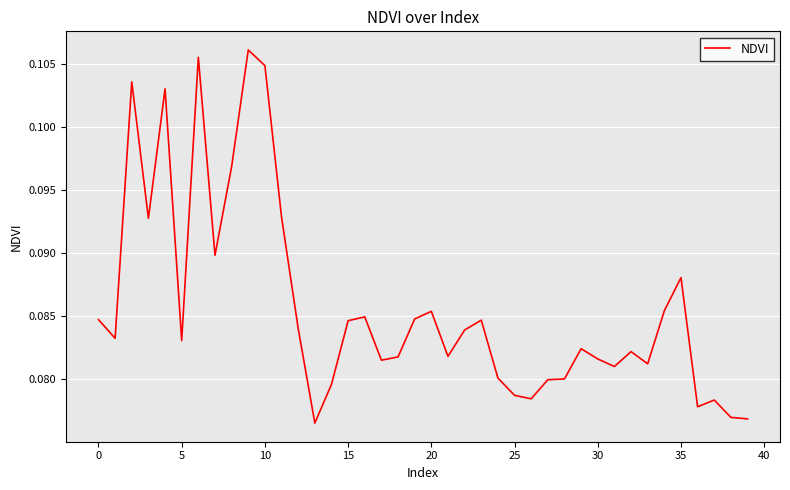

Is this an area chart (filled region under the line)?

No